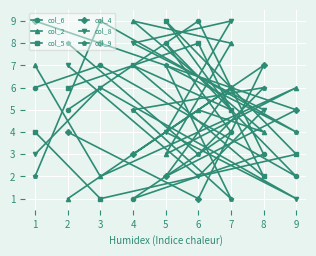

At how many categories does at least one series exceed 8?

6